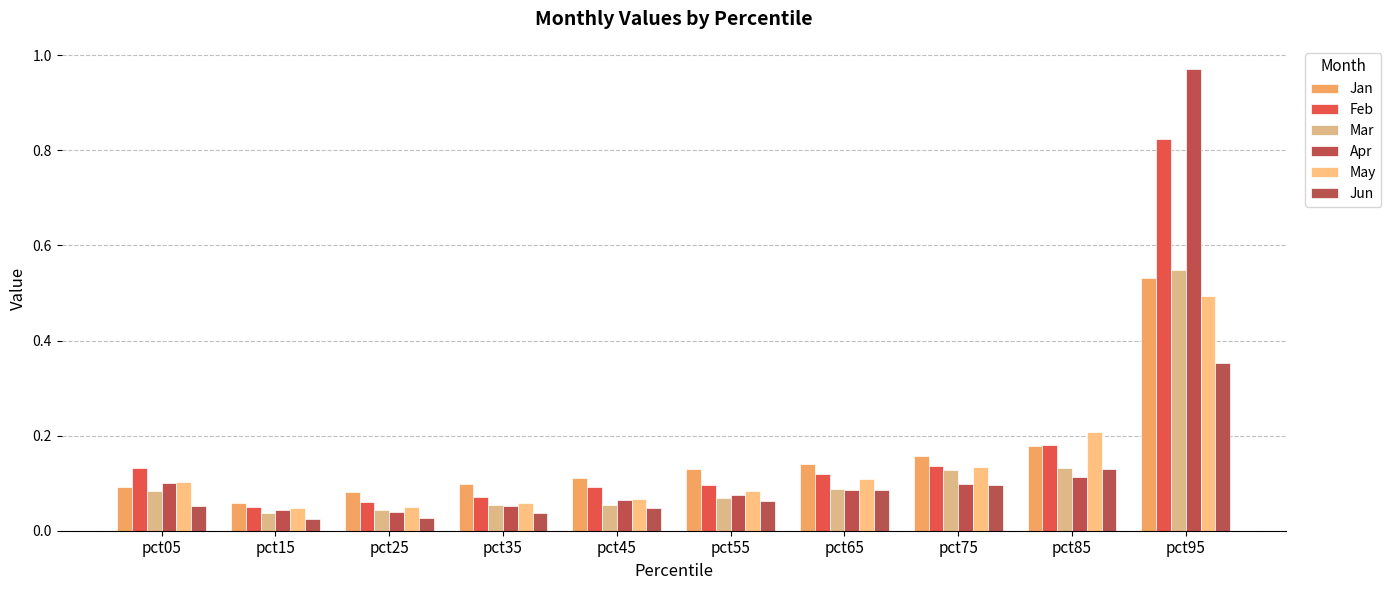

What are all the series names shown in the legend?

Jan, Feb, Mar, Apr, May, Jun